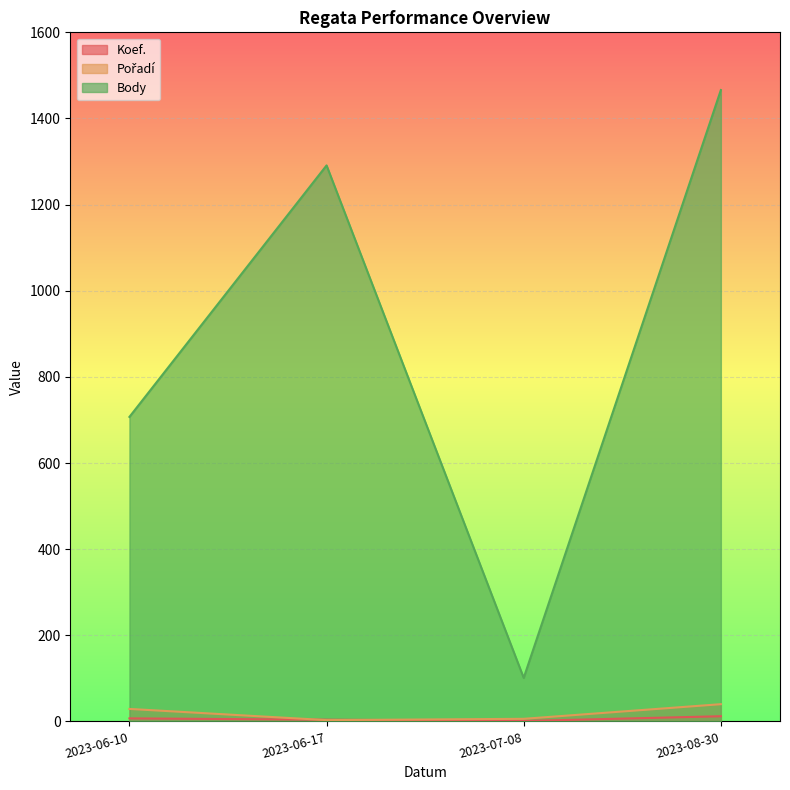

What is the spread (max minus min) of values at 2023-07-08?

100